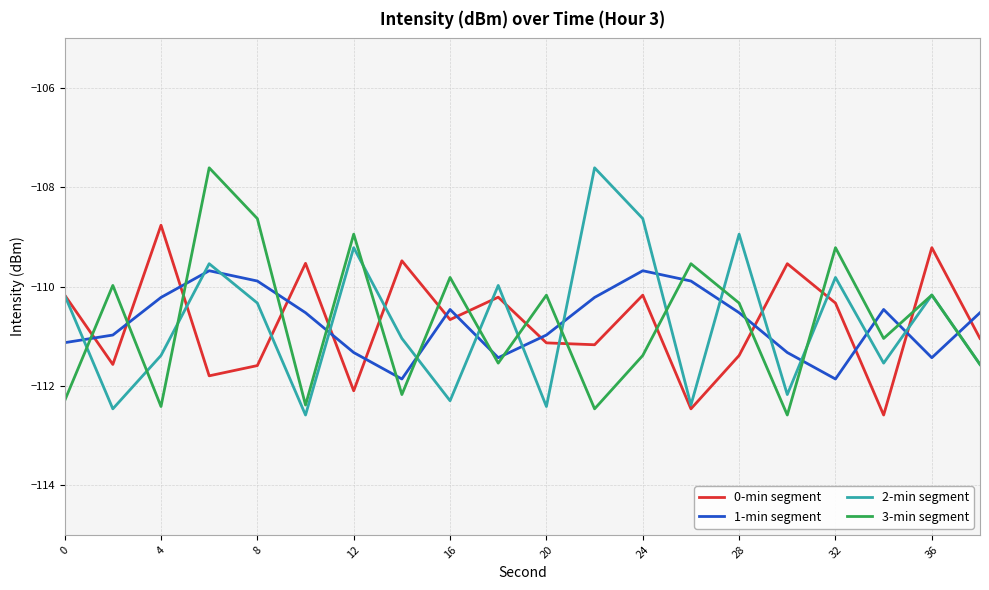

What is the difference between the maximum and minimum values in the 3-min segment series?

5.0